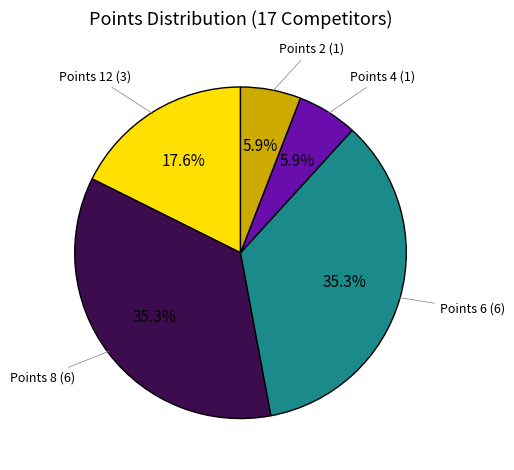

Is Points 6 (6) the majority of the pie?

No